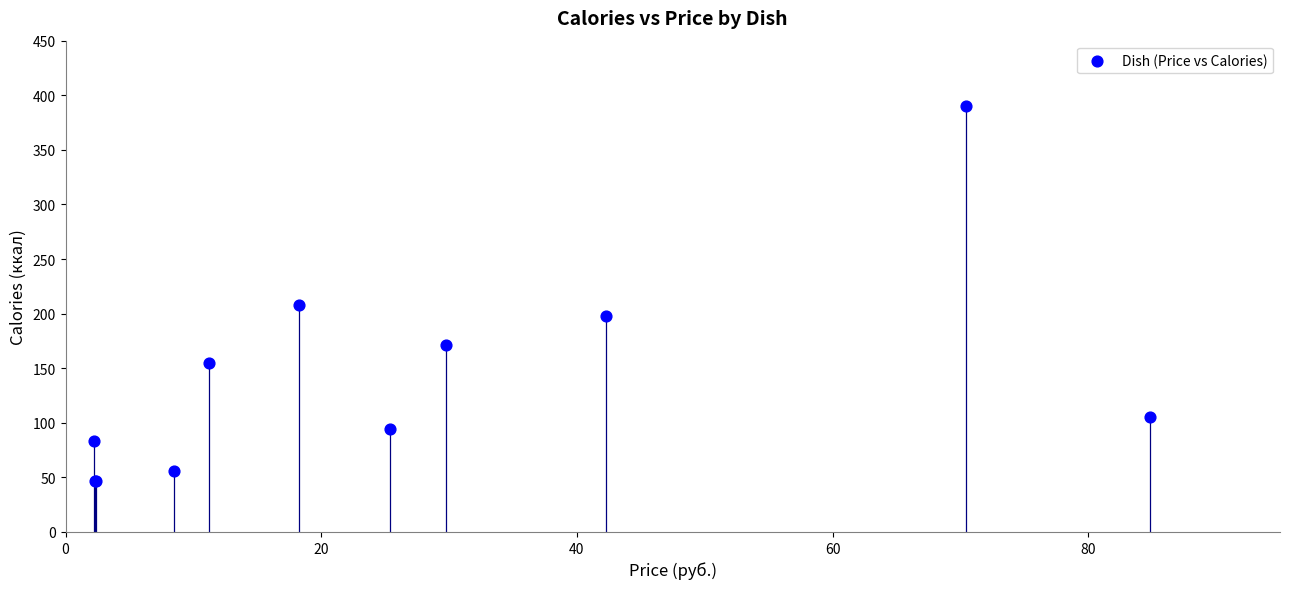

What Y value in the scatter plot is closest to 218?

208